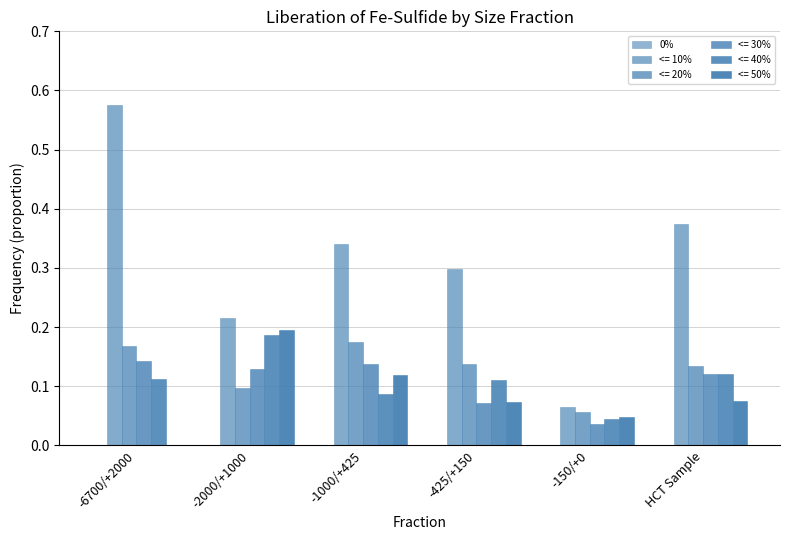

True or false: <= 20% has a value of 0.1 at -150/+0.

True